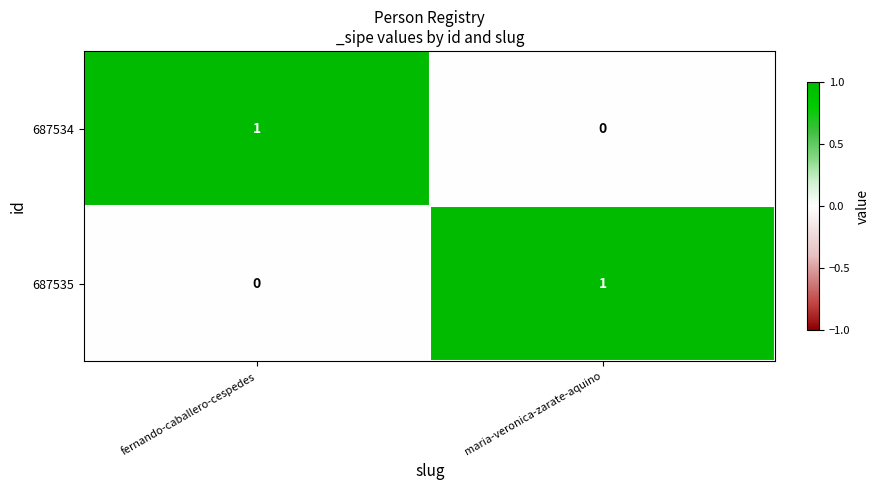

The 687534 series shows 1 at fernando-caballero-cespedes. True or false?

True